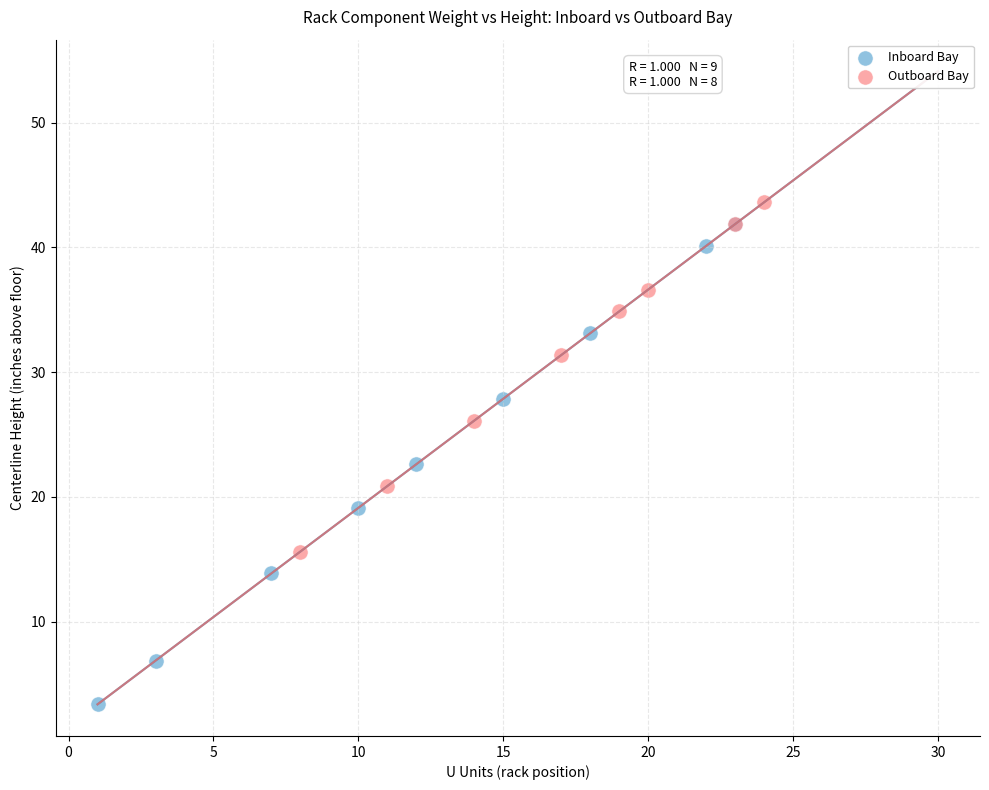

Which series reaches the minimum Y coordinate?

Inboard Bay